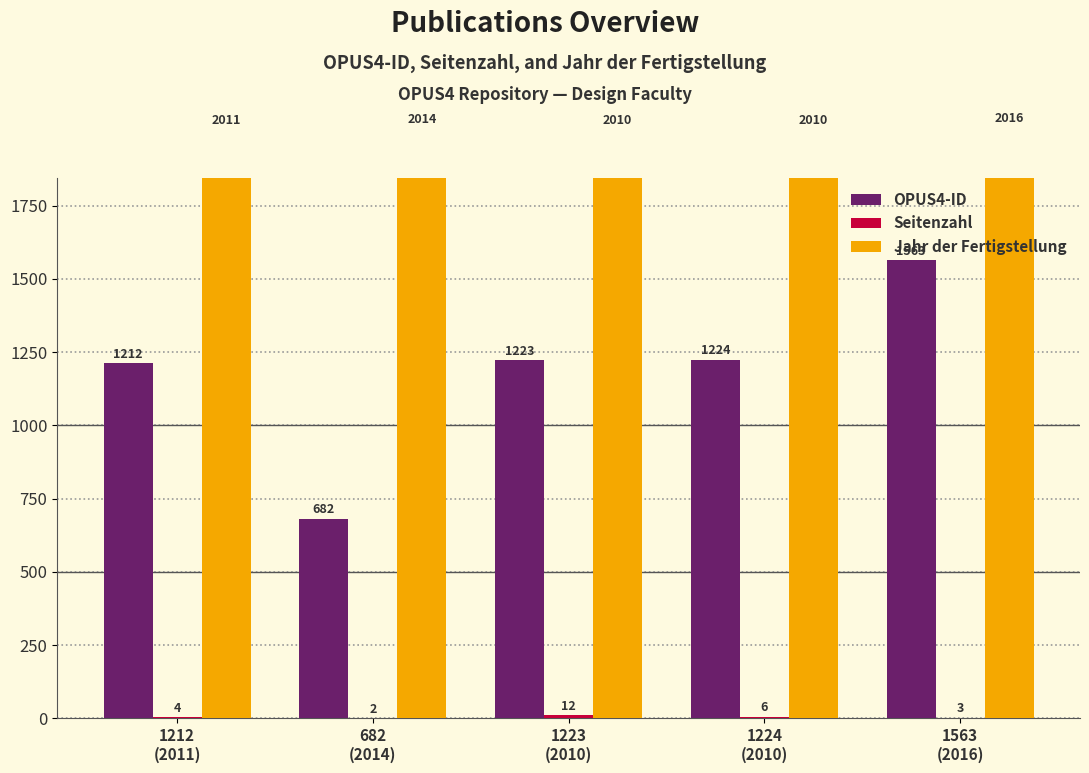

What is the spread (max minus min) of values at 1224
(2010)?

2004